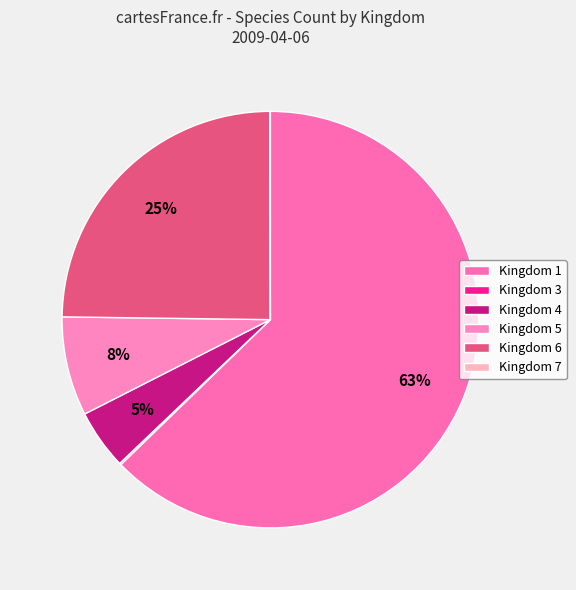

Is it true that Kingdom 6 is 33% of the pie?

False